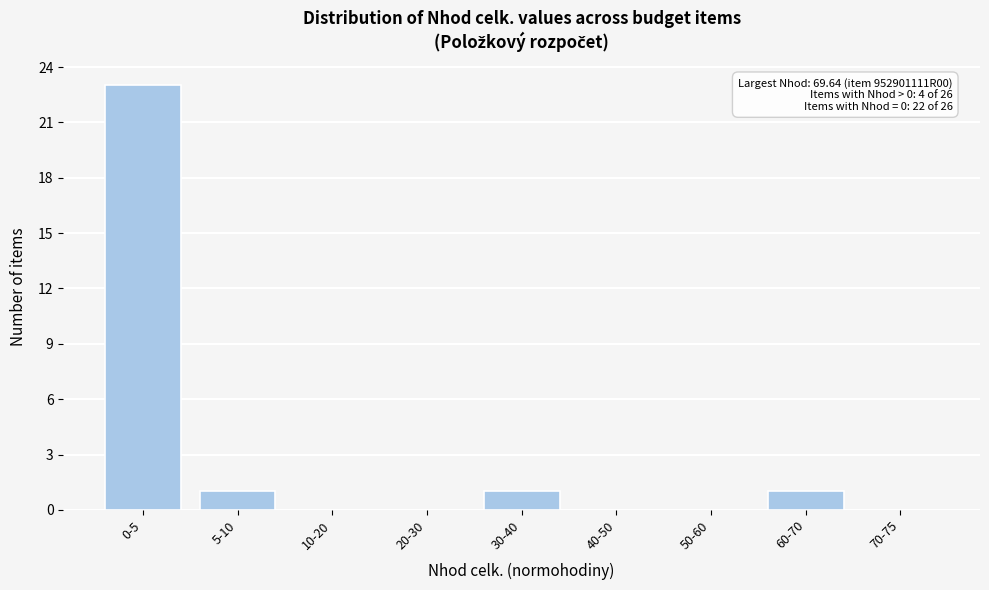

Reading left to right, transcribe all the data shown in this chart.

0-5=23	5-10=1	10-20=0	20-30=0	30-40=1	40-50=0	50-60=0	60-70=1	70-75=0